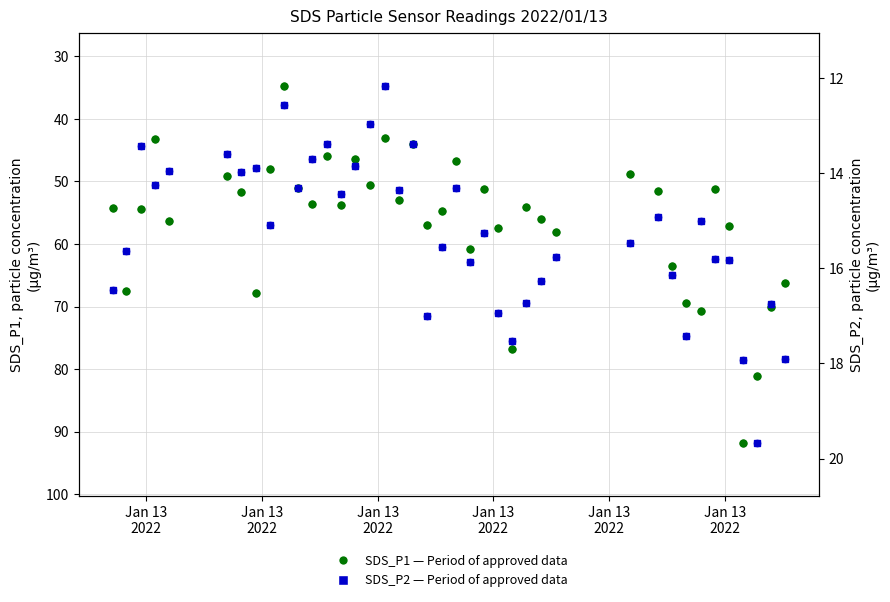

At how many categories does at least one series exceed 75?

3